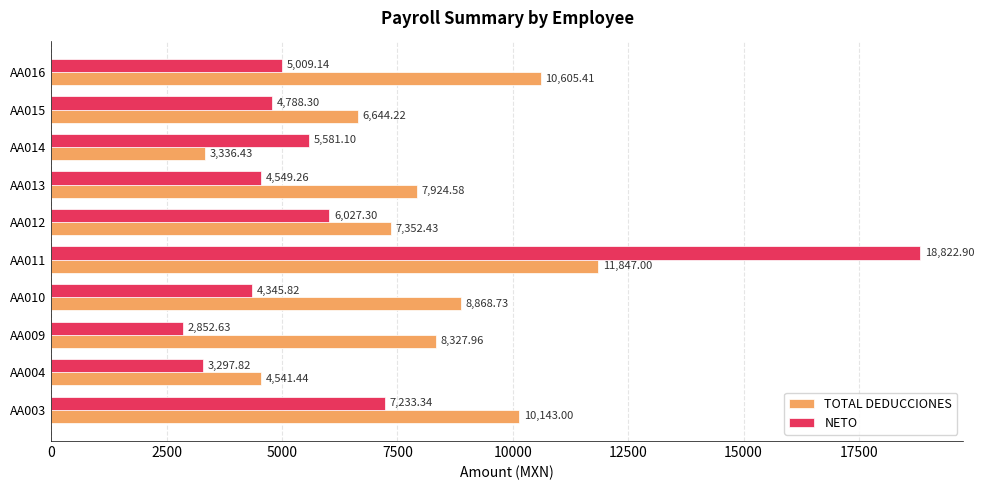

What are all the series names shown in the legend?

TOTAL DEDUCCIONES, NETO